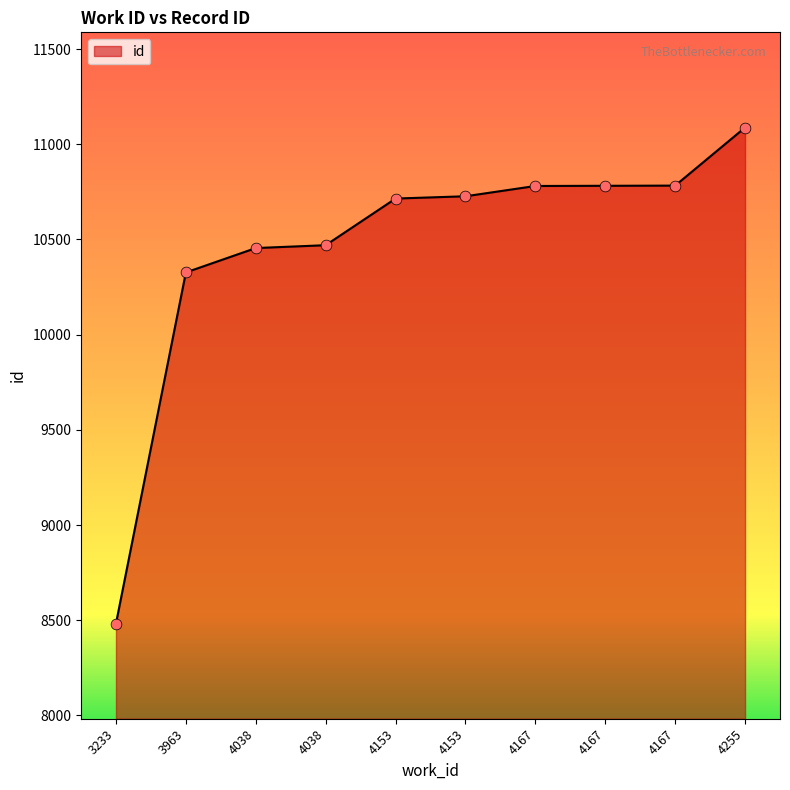

Which has a higher value, 4167 or 3963?

4167